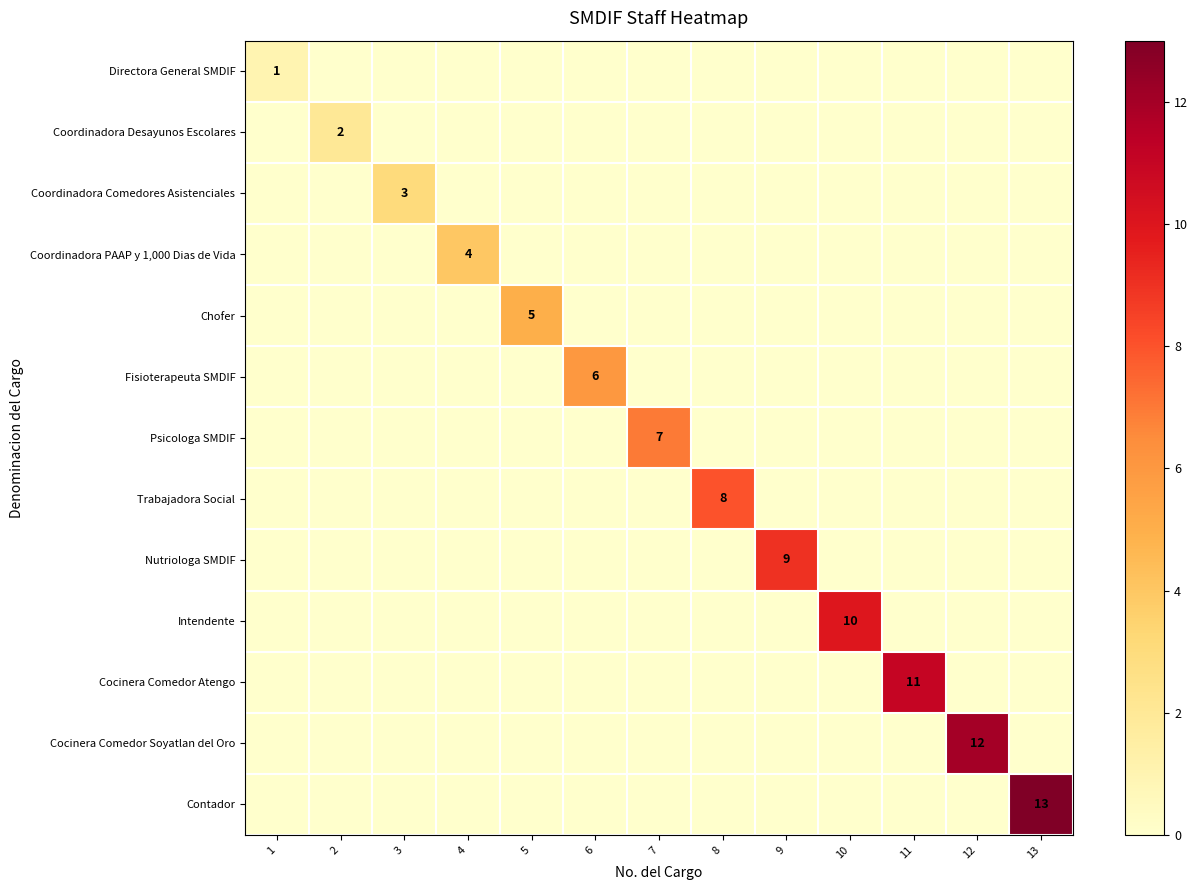

True or false: Directora General SMDIF has a value of 2 at 1.

False